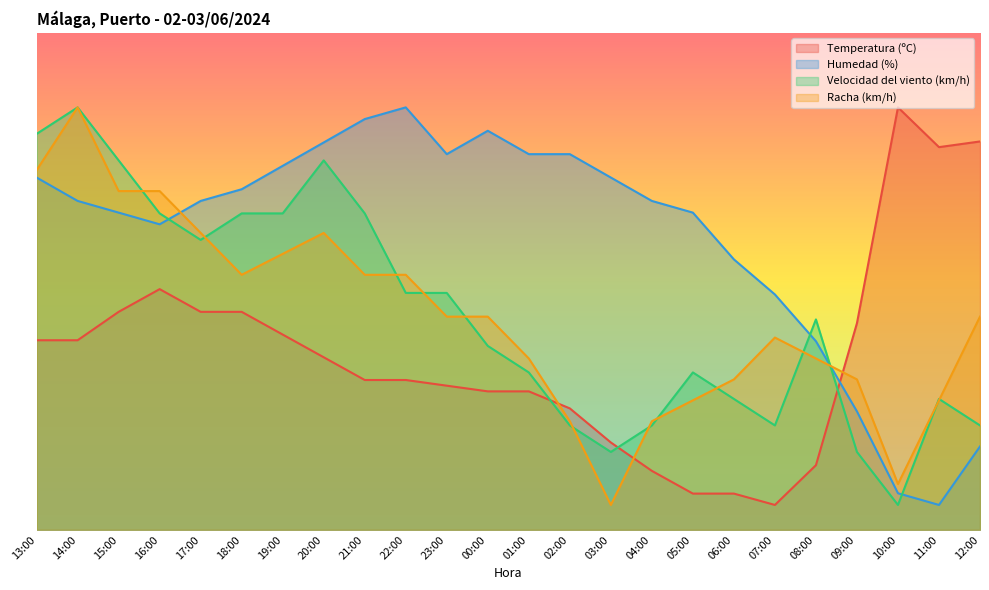

What is the difference between the Temperatura (ºC) values at 22:00 and 15:00?

13.7